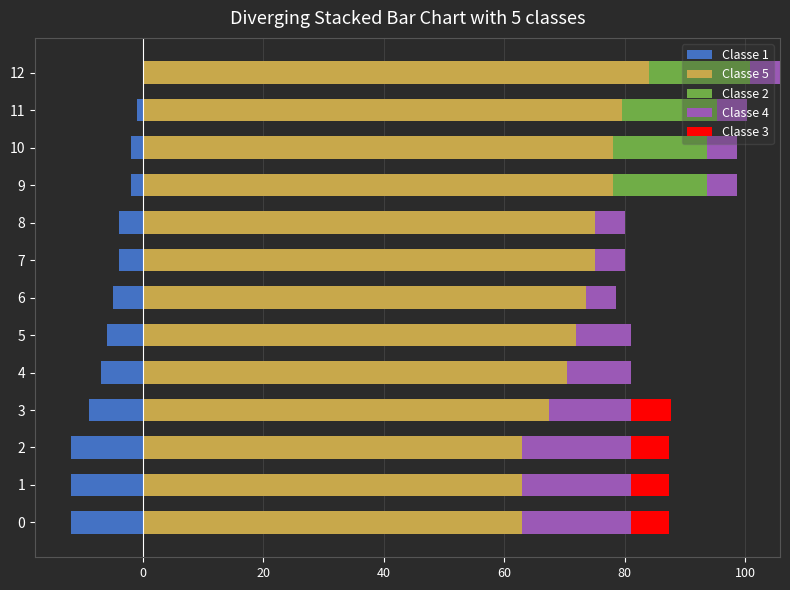

Which series changed the most between 5 and 8?

Classe 4